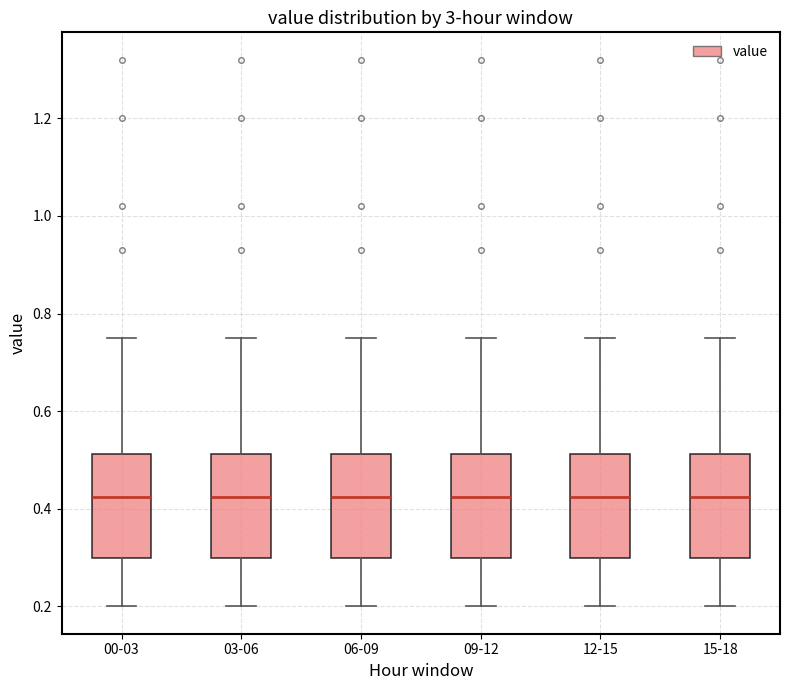

Reading left to right, read every box against the y-axis: the position of its median line, the range the box covers, and the ends of its whiskers. The values are not printed on the chart, so give them approximately, as read against the axis.

00-03: median 0.42, box 0.30 to 0.52, whiskers 0.20 to 0.76
03-06: median 0.42, box 0.30 to 0.52, whiskers 0.20 to 0.76
06-09: median 0.42, box 0.30 to 0.52, whiskers 0.20 to 0.76
09-12: median 0.42, box 0.30 to 0.52, whiskers 0.20 to 0.76
12-15: median 0.42, box 0.30 to 0.52, whiskers 0.20 to 0.76
15-18: median 0.42, box 0.30 to 0.52, whiskers 0.20 to 0.76